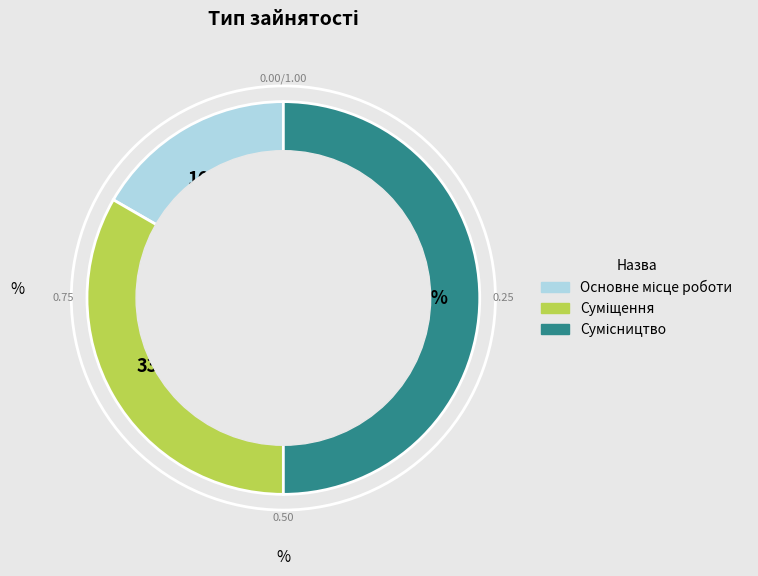

To the nearest percent, what portion does Основне місце роботи represent?

17%